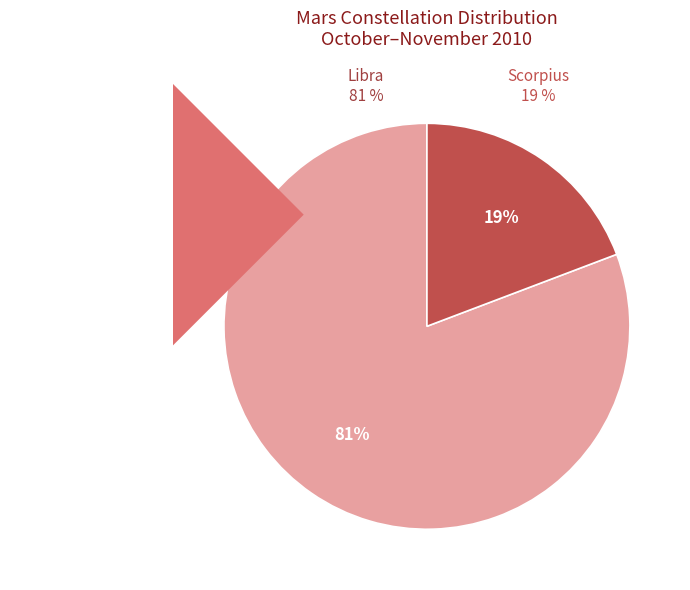

Count the number of slices in the pie.

2